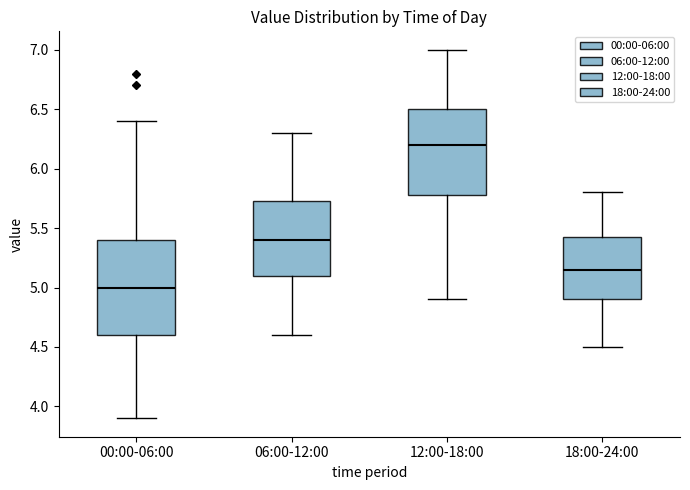

Which box is the tallest, from its lower edge to its upper edge?

00:00-06:00